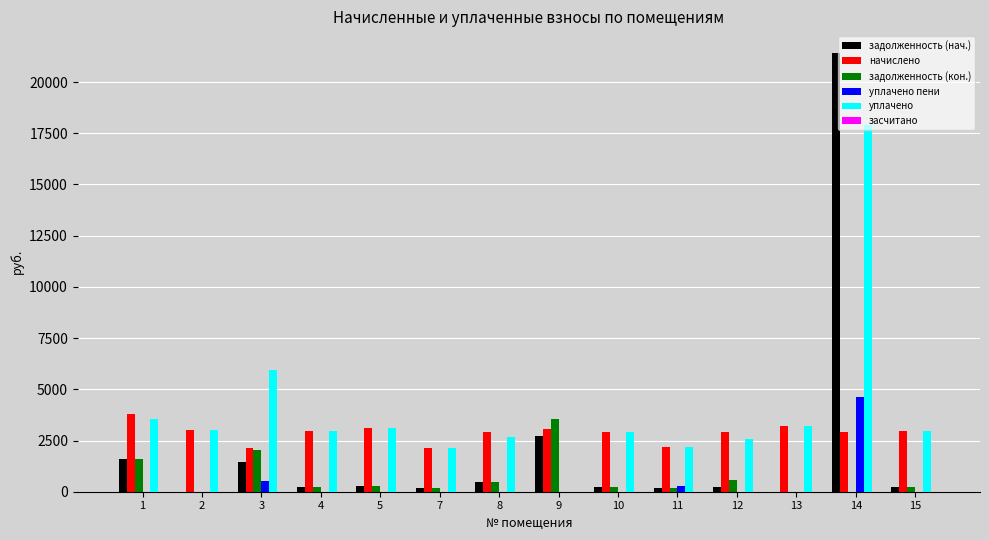

How many data points does each series have?

14